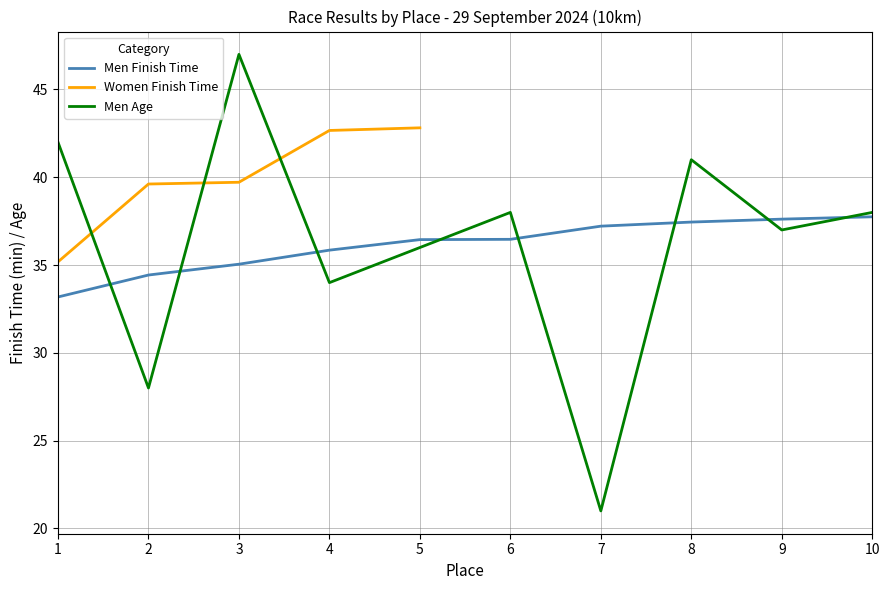

True or false: Top 10 Men has more than 0 interior local peaks.

False